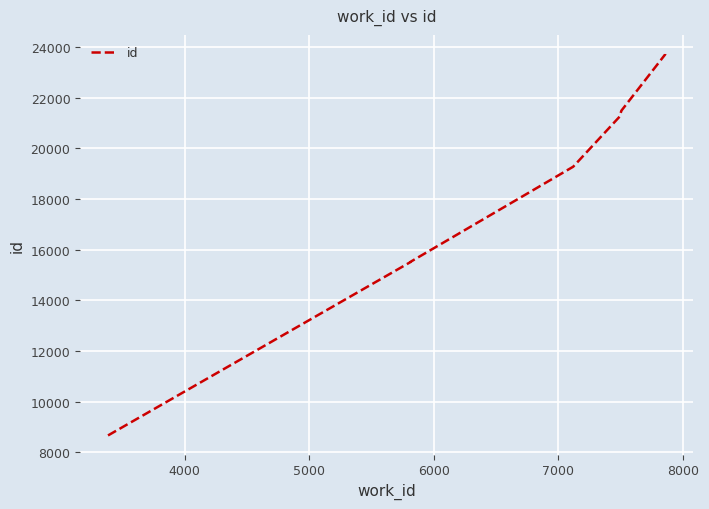

Reading left to right, transcribe all the data shown in this chart.

8666	15515	15516	15524	19279	21254	21478	21487	23712	23731